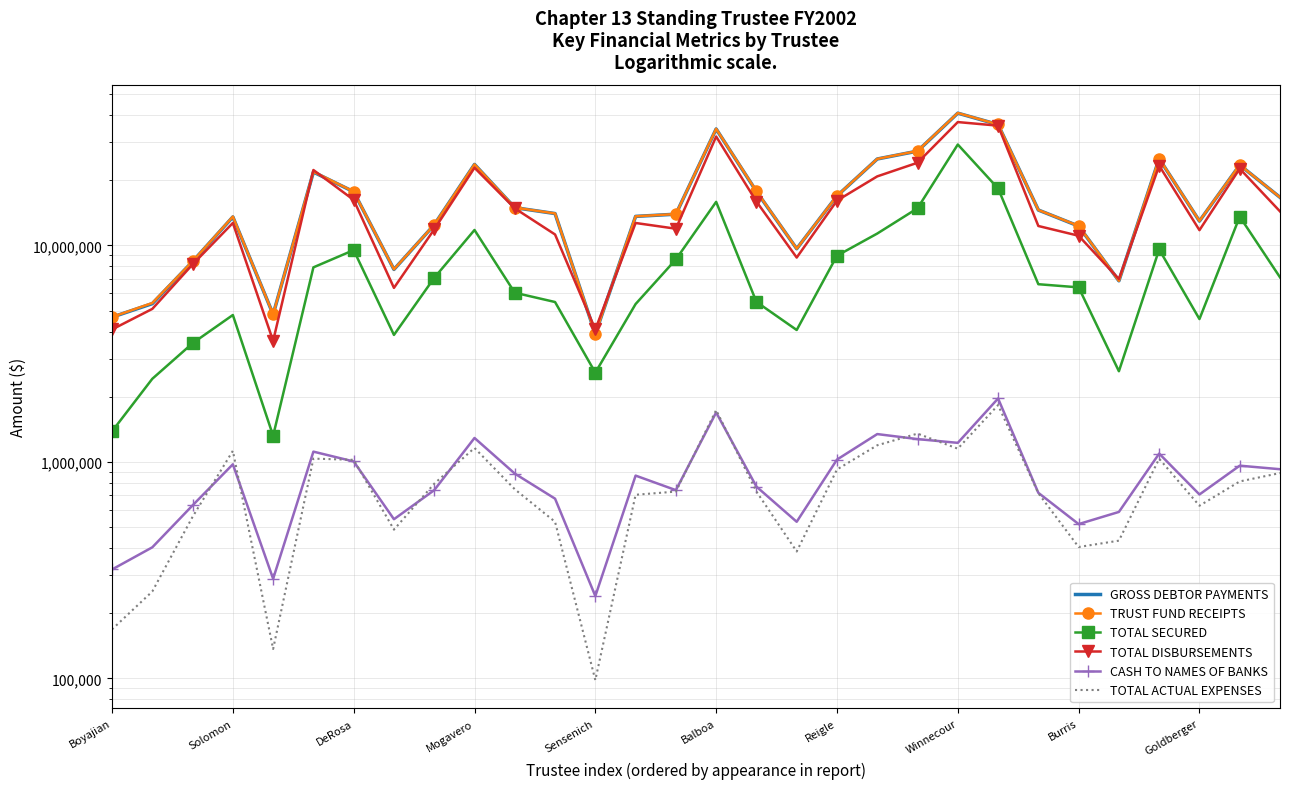

In TOTAL DISBURSEMENTS, how many points are higher than both neighbors (excluding endpoints)?

8